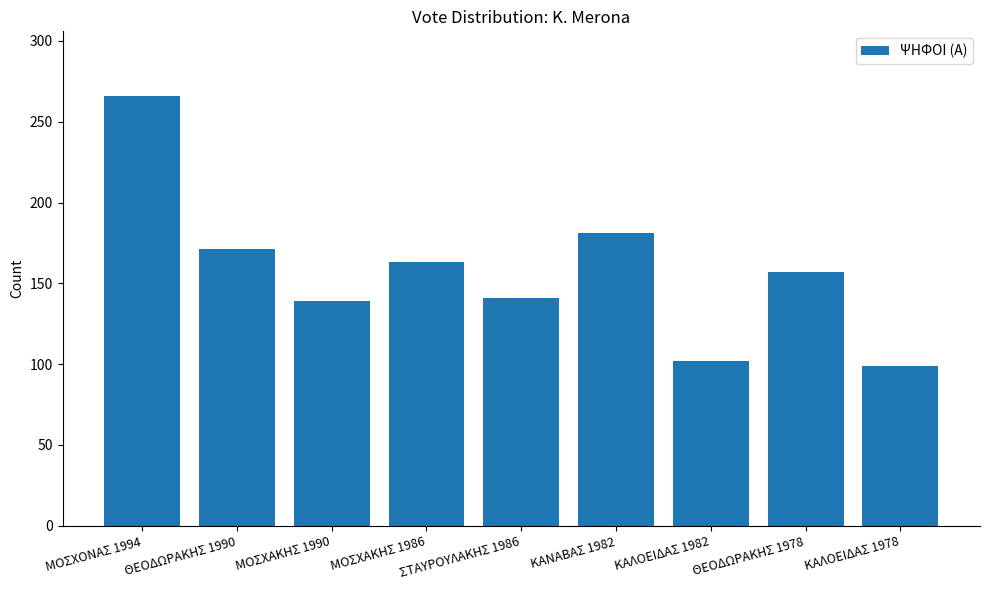

What is the change in value from ΜΟΣΧΑΚΗΣ 1990 to ΚΑΛΟΕΙΔΑΣ 1978?

-40